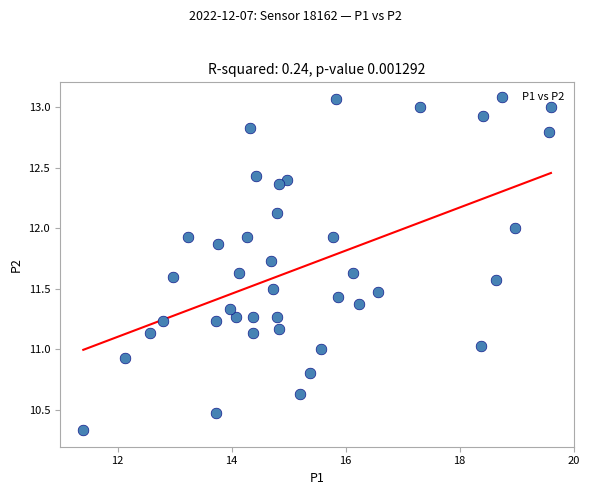

What is the range of Y values (max minus min)?

2.7